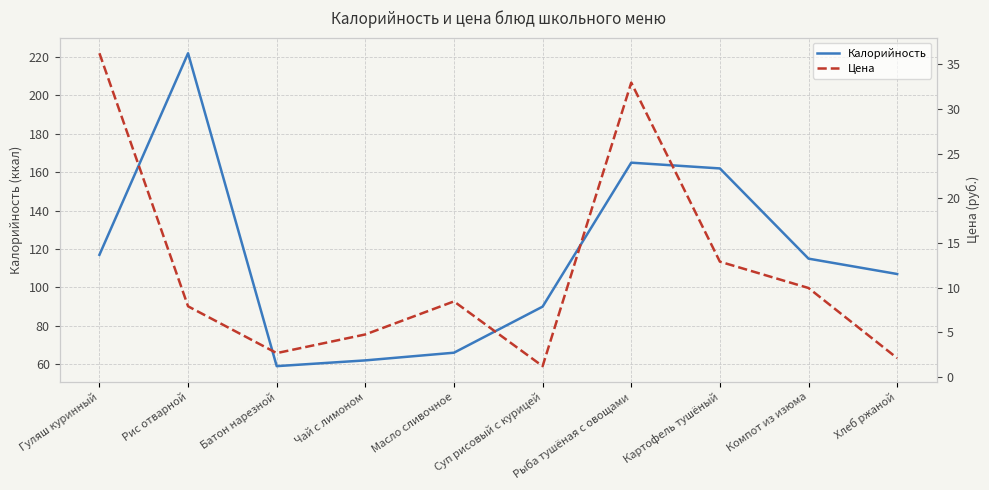

How many lines are shown in the chart?

2